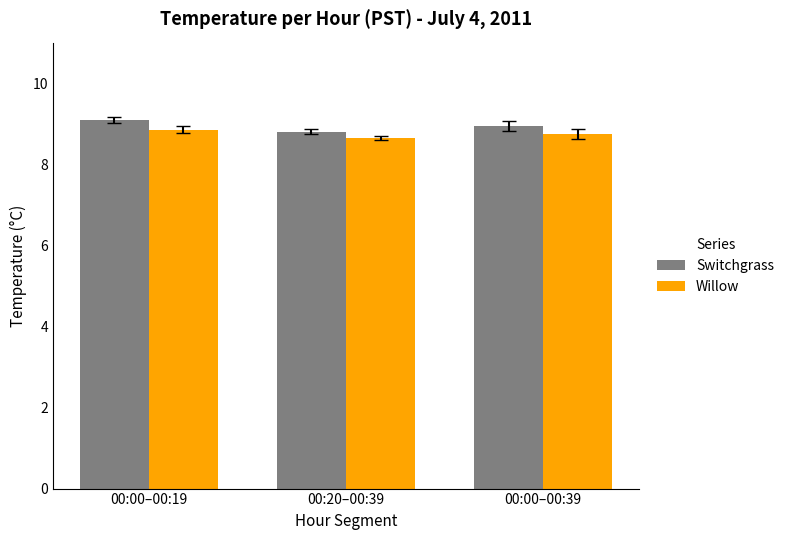

At how many categories does at least one series exceed 8?

3